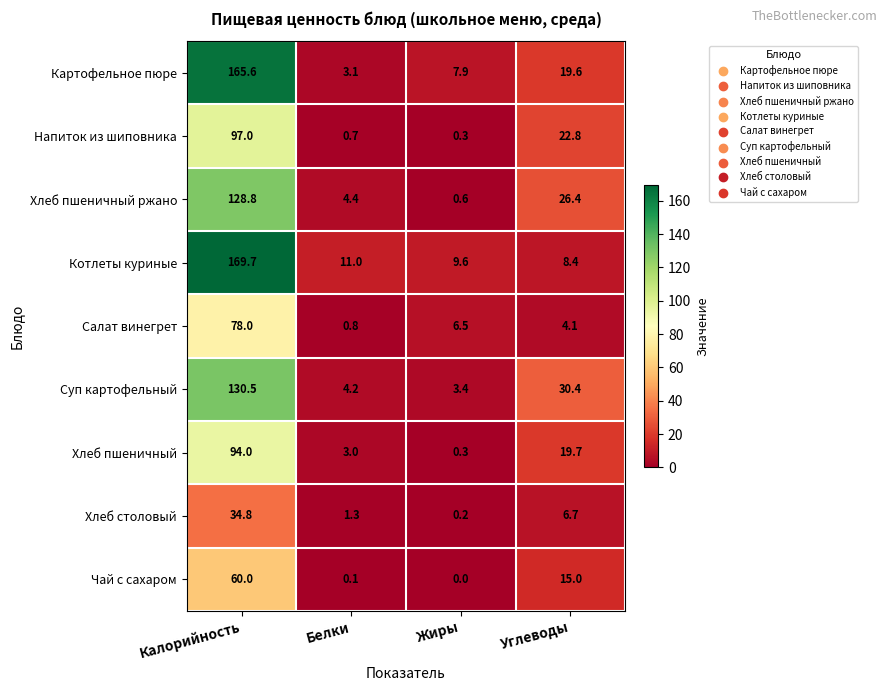

What is the difference between the Салат винегрет values at Калорийность and Жиры?

71.5